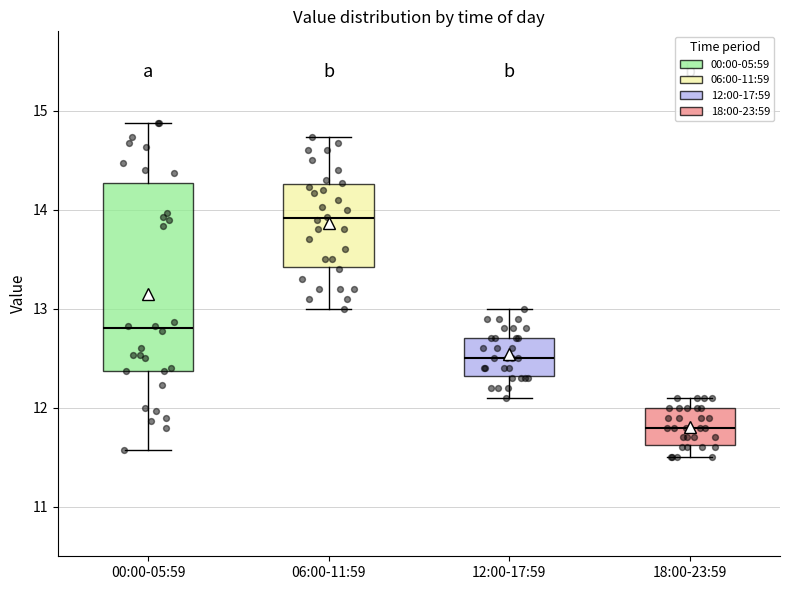

Comparing the boxes themselves (not the whiskers), which one is the tallest?

00:00-05:59